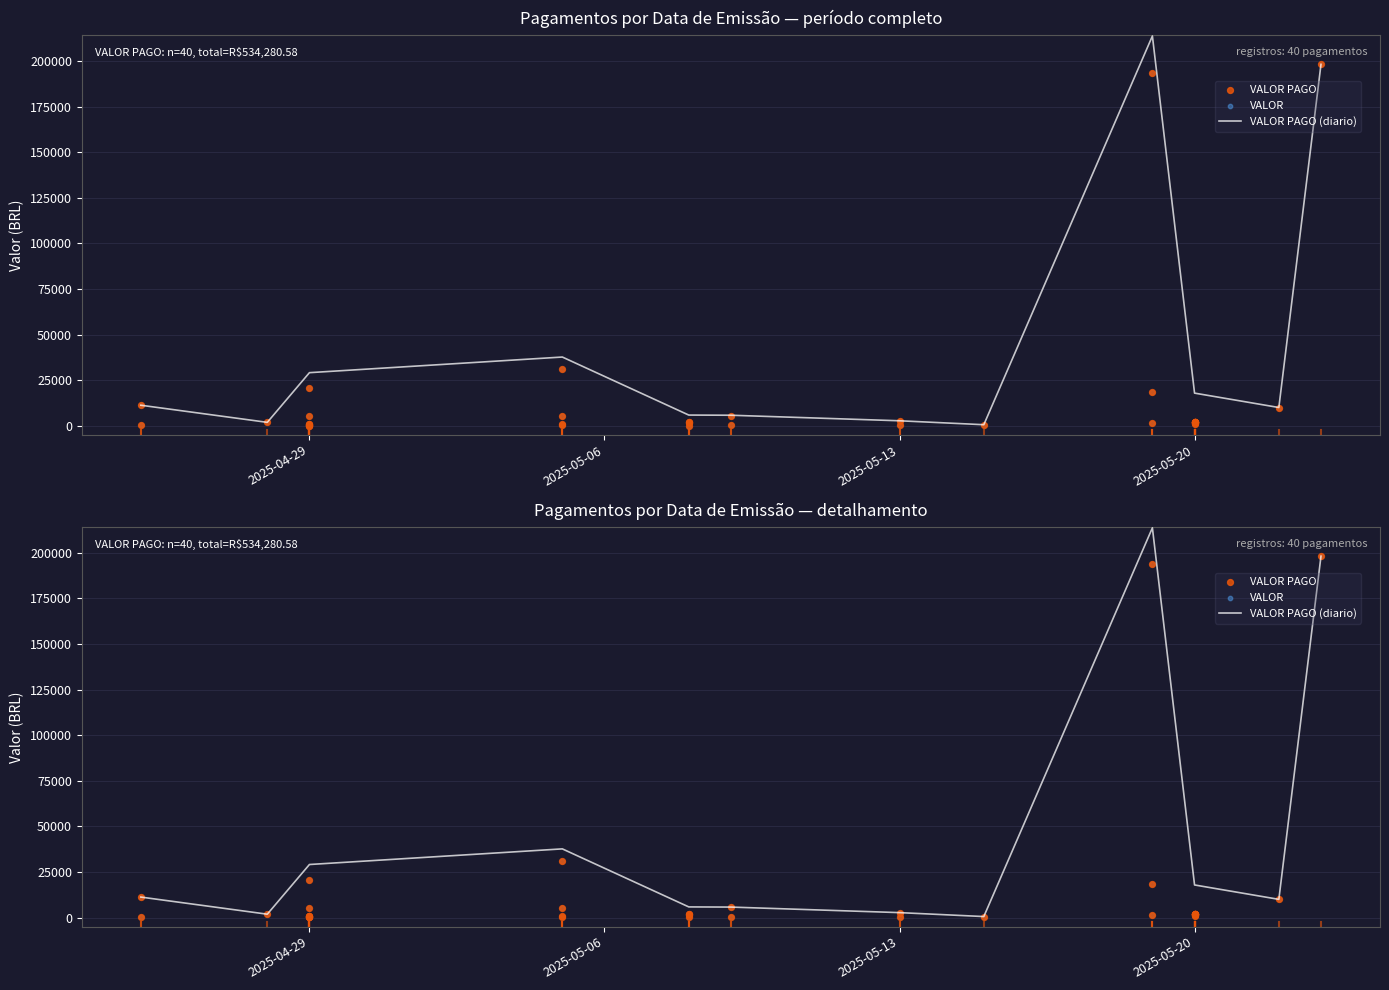

At how many categories does at least one series exceed 181149?

2